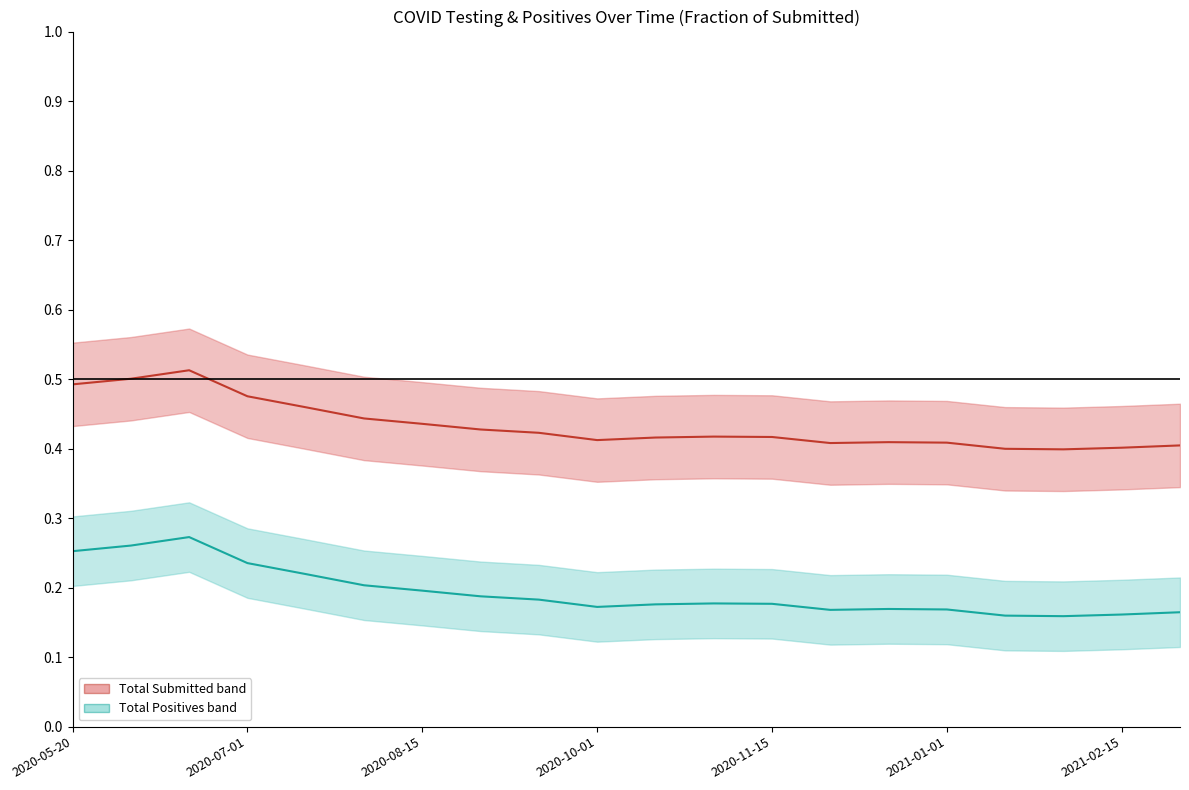

Which has a higher value, 2020-07-01 or 2020-05-20?

2020-05-20